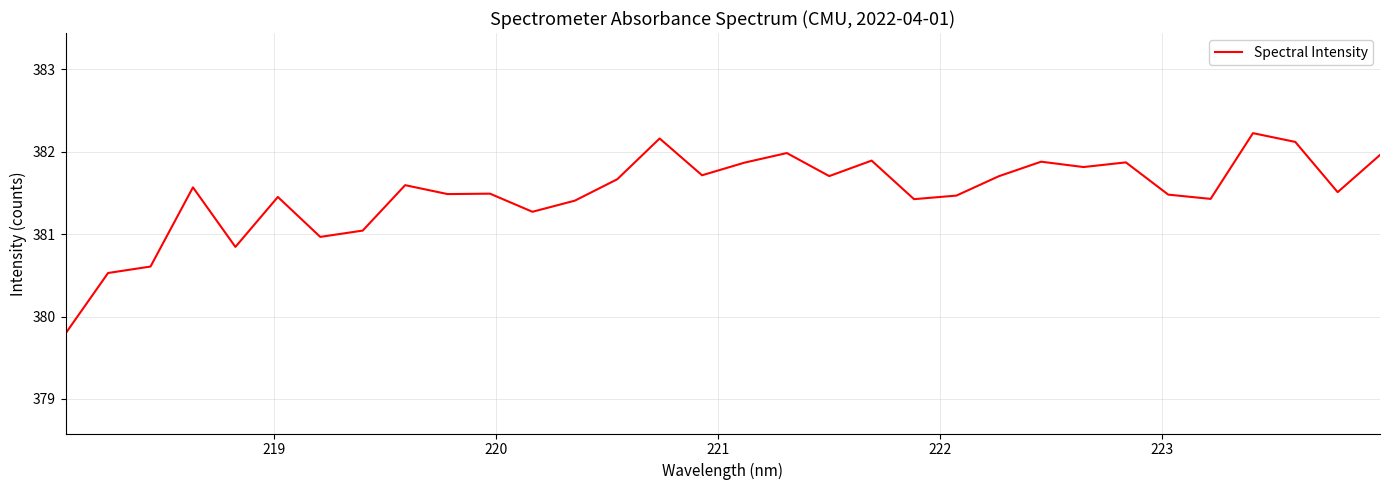

What is the greatest value displayed?

382.2